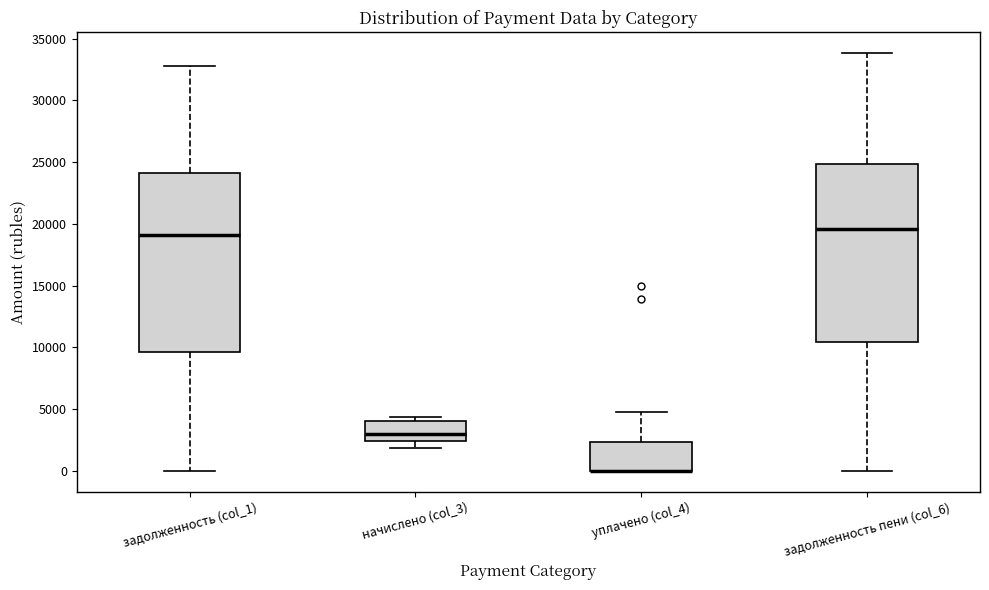

Reading left to right, transcribe this box plot: for each box, give where its median line is, the range the box spans, and where its two whiskers end, as read against the y-axis. The values are not printed on the chart, so give them approximately, as read against the axis.

задолженность (col_1): median 19000, box 9500 to 24000, whiskers 0 to 33000
начислено (col_3): median 3000, box 2500 to 4000, whiskers 2000 to 4500
уплачено (col_4): median 0 (drawn on the box's lower edge), box 0 to 2500, whiskers 0 to 4500
задолженность пени (col_6): median 19500, box 10500 to 25000, whiskers 0 to 34000